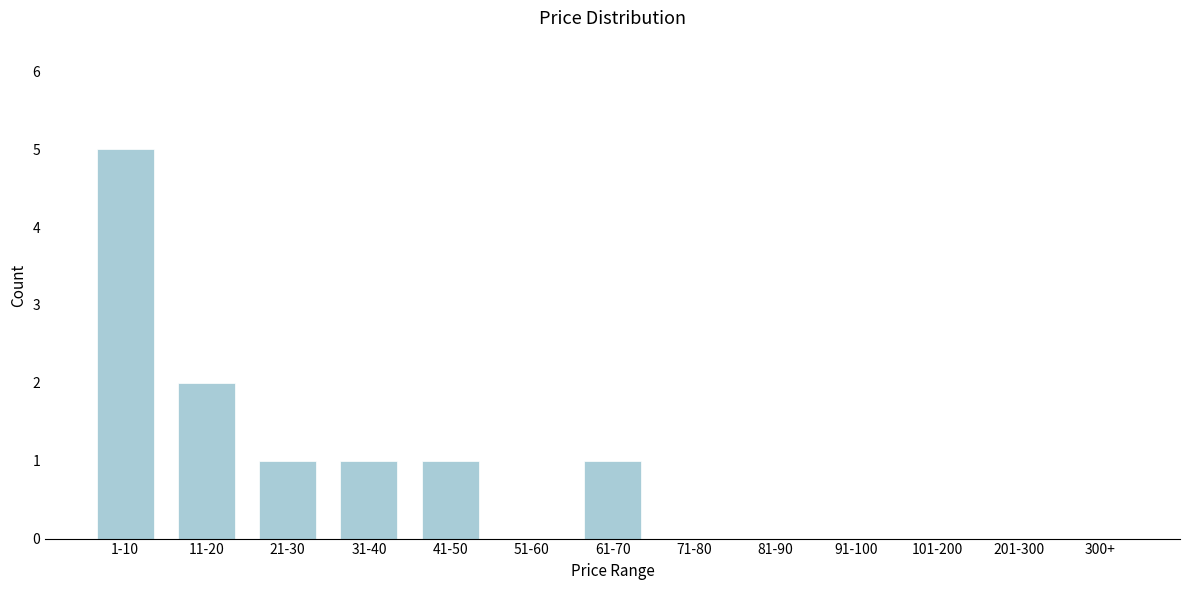

Reading left to right, extract all data points from this chart.

1-10=5	11-20=2	21-30=1	31-40=1	41-50=1	51-60=0	61-70=1	71-80=0	81-90=0	91-100=0	101-200=0	201-300=0	300+=0